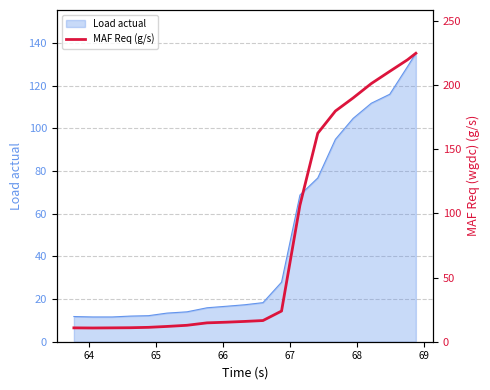

What is the lowest value of the Load actual series?

11.6